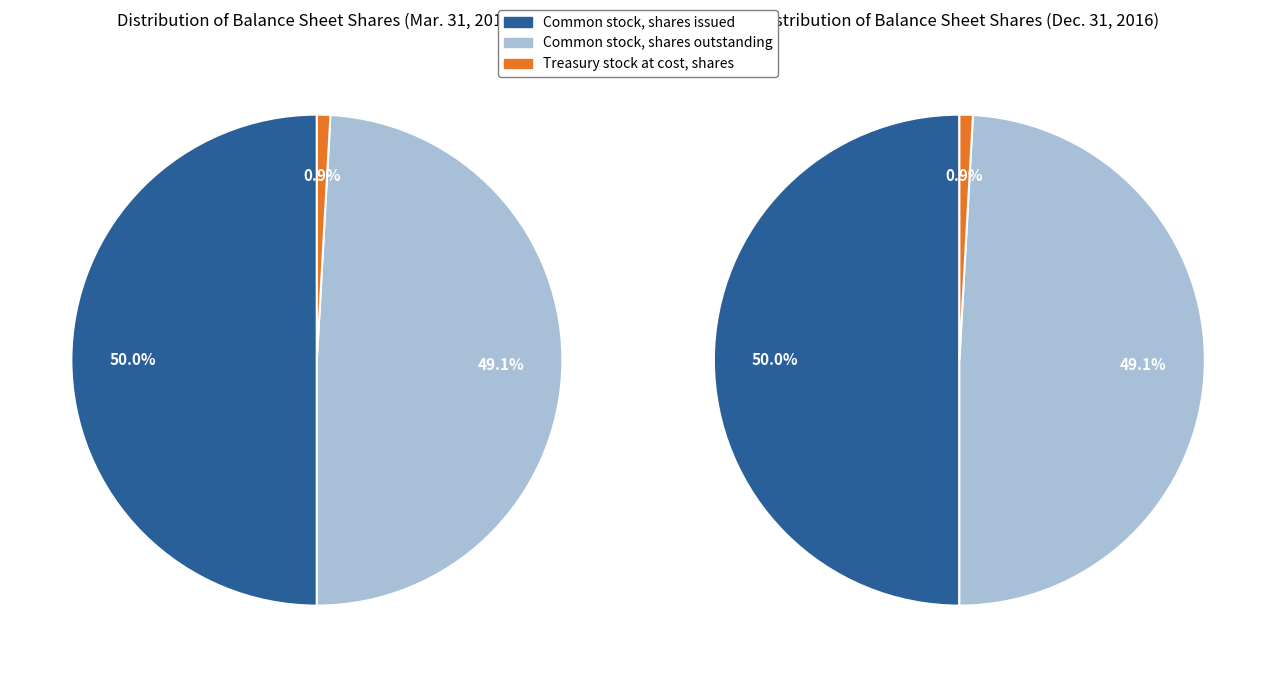

Do Common stock, shares outstanding and Treasury stock at cost, shares together represent more than half of the pie?

No